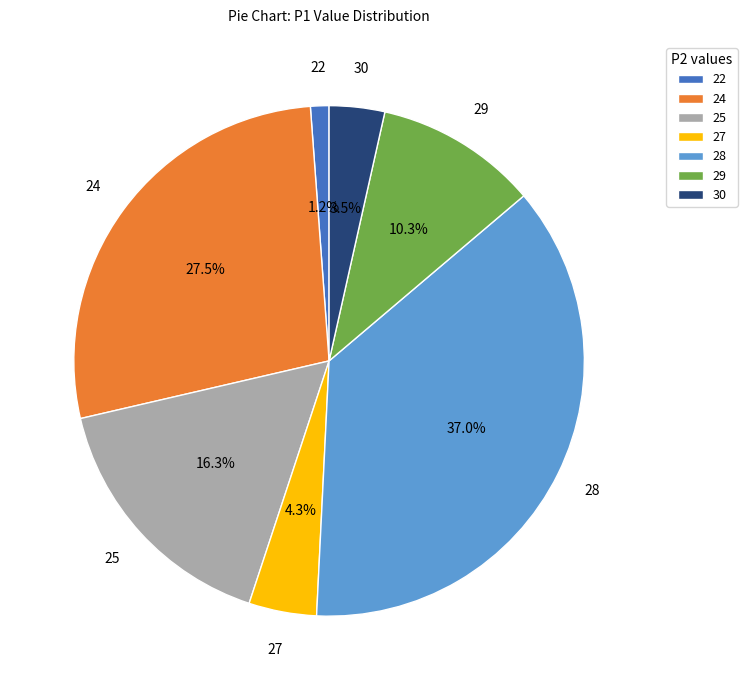

To the nearest percent, what is the average slice percentage?

14%